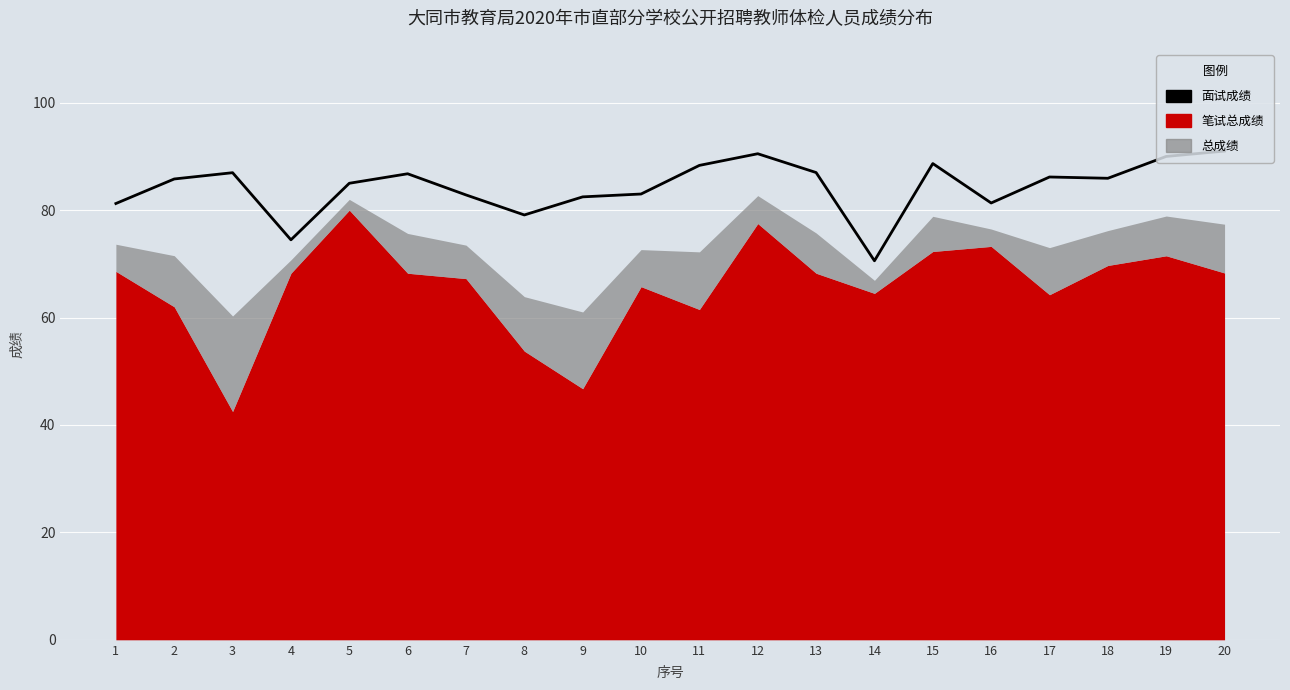

Which has a higher value, 18 or 7?

18